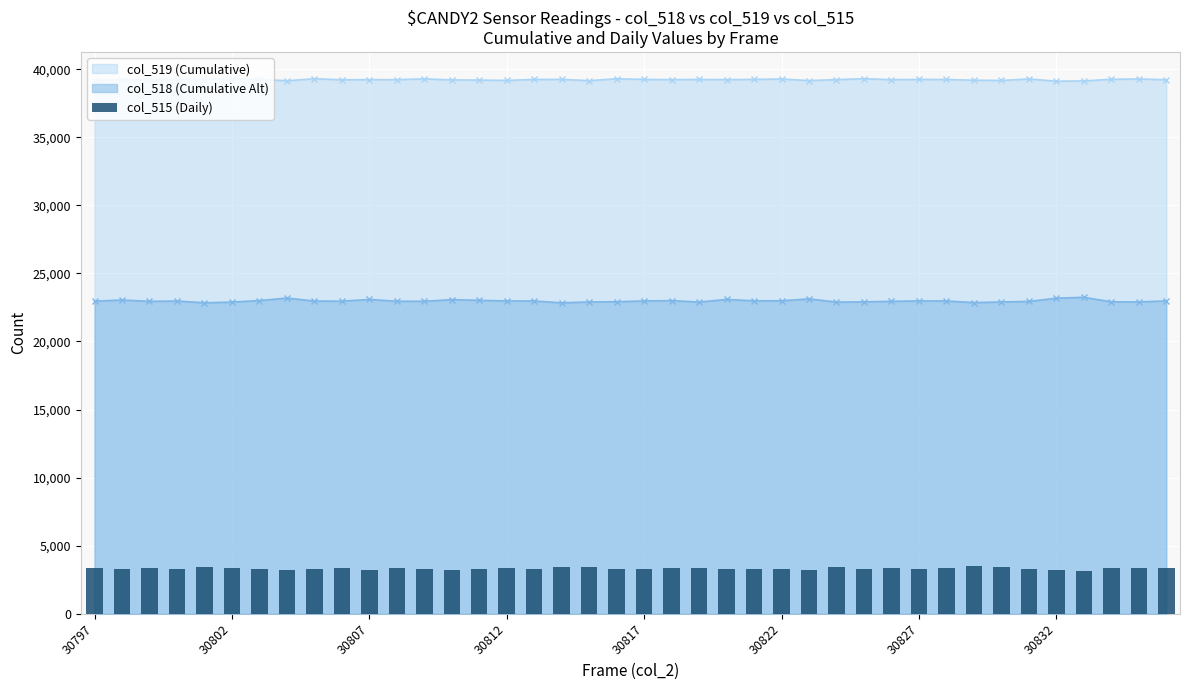

What is the difference between the second highest and second lowest values?

272